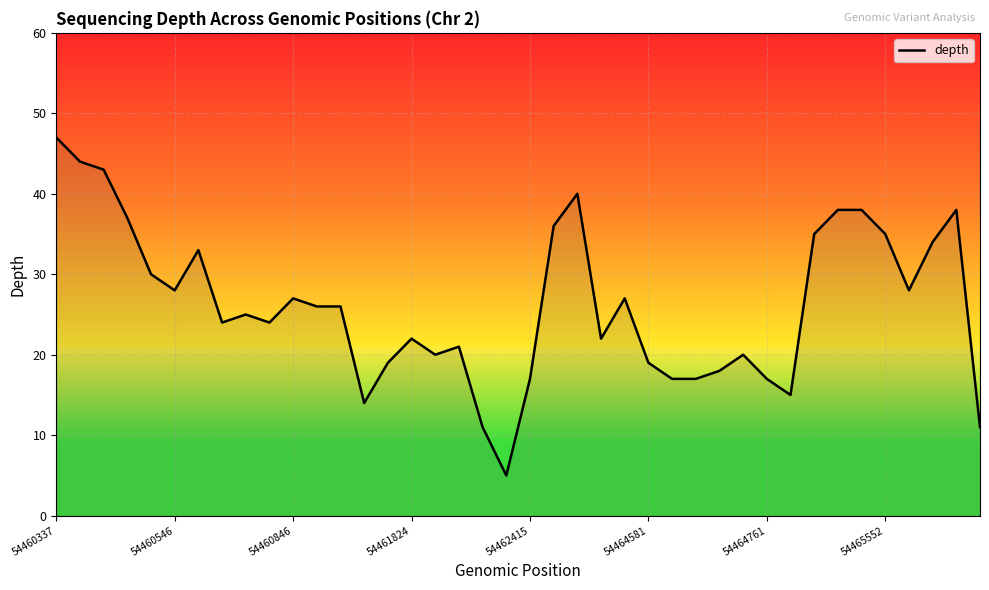

What is the difference between the maximum and minimum values?

42